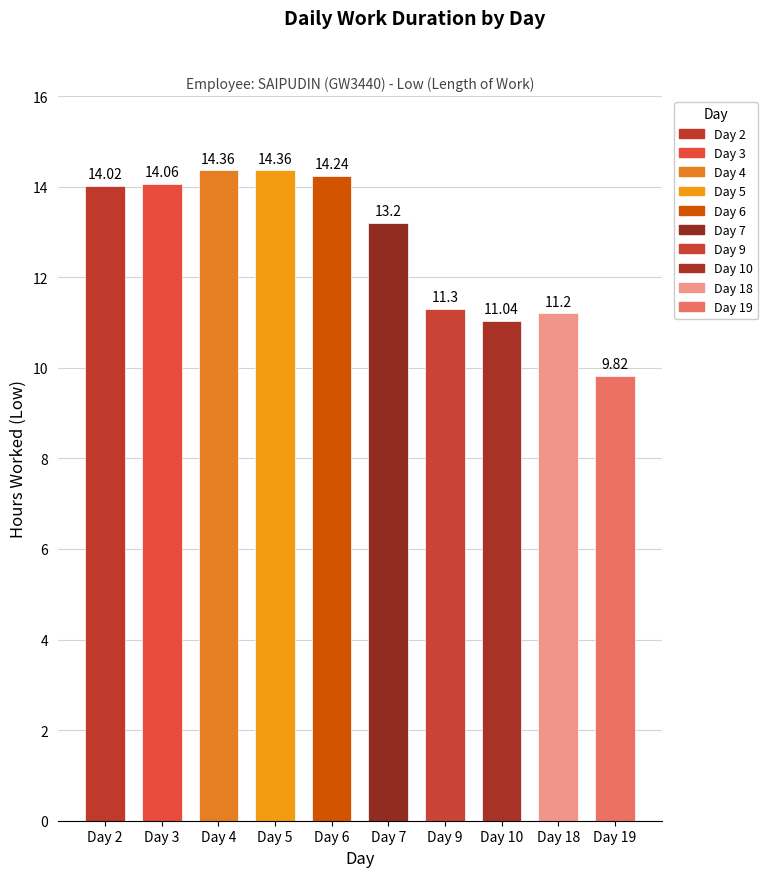

True or false: the data shows 11.2 at Day 18.

True